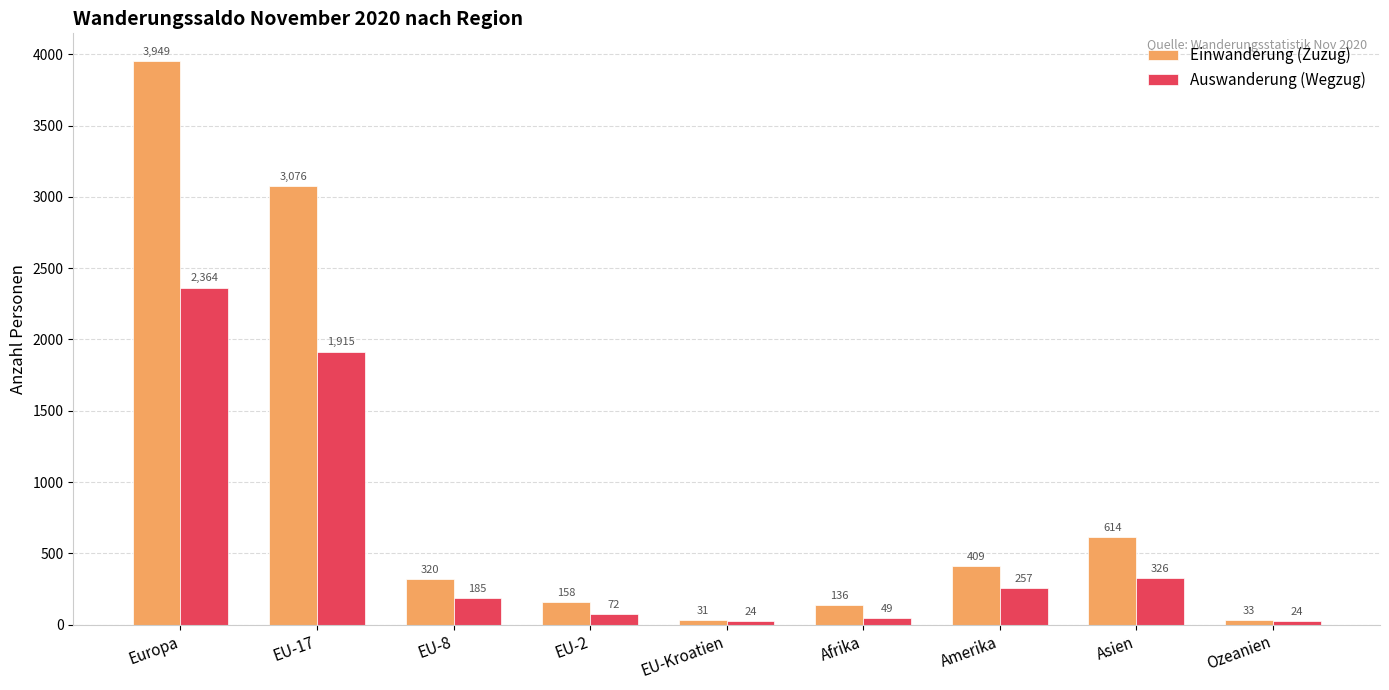

Is it true that Auswanderung (Wegzug) equals 944 at Europa?

False